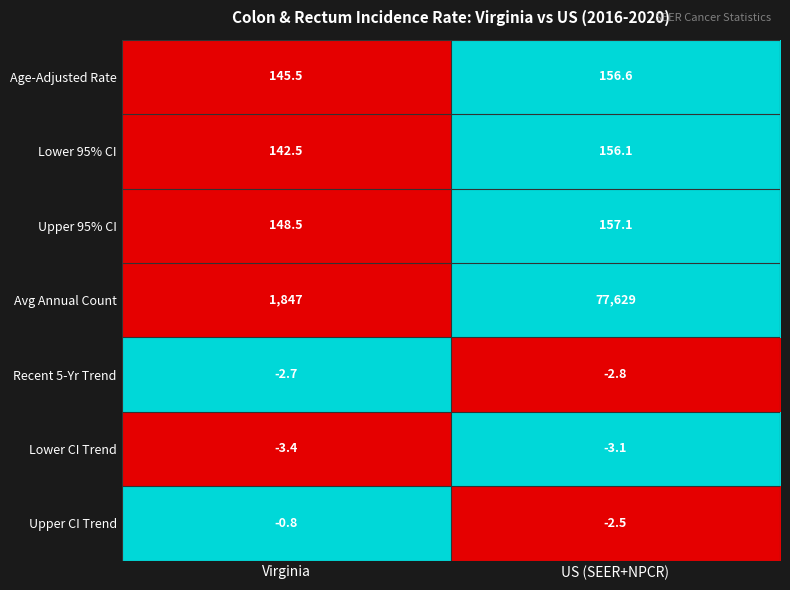

Reading left to right, transcribe all the data shown in this chart.

Age-Adjusted Rate: 145.5	156.6
Lower 95% CI: 142.5	156.1
Upper 95% CI: 148.5	157.1
Avg Annual Count: 1847.0	77629.0
Recent 5-Yr Trend: -2.7	-2.8
Lower CI Trend: -3.4	-3.1
Upper CI Trend: -0.8	-2.5